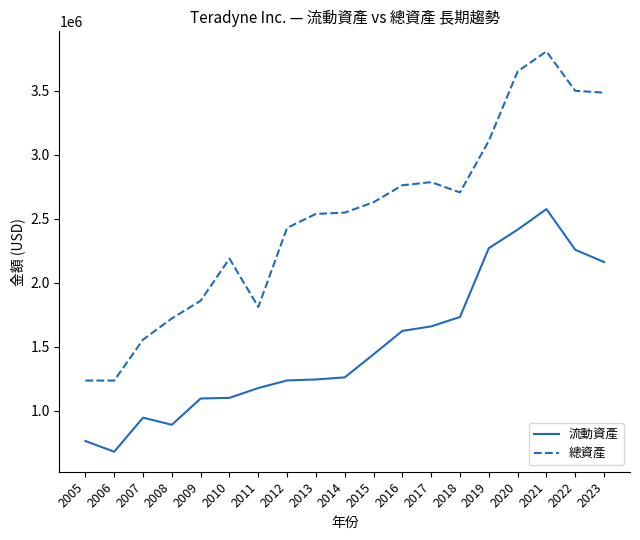

At which category does 總資產 reach its first local peak?

2010